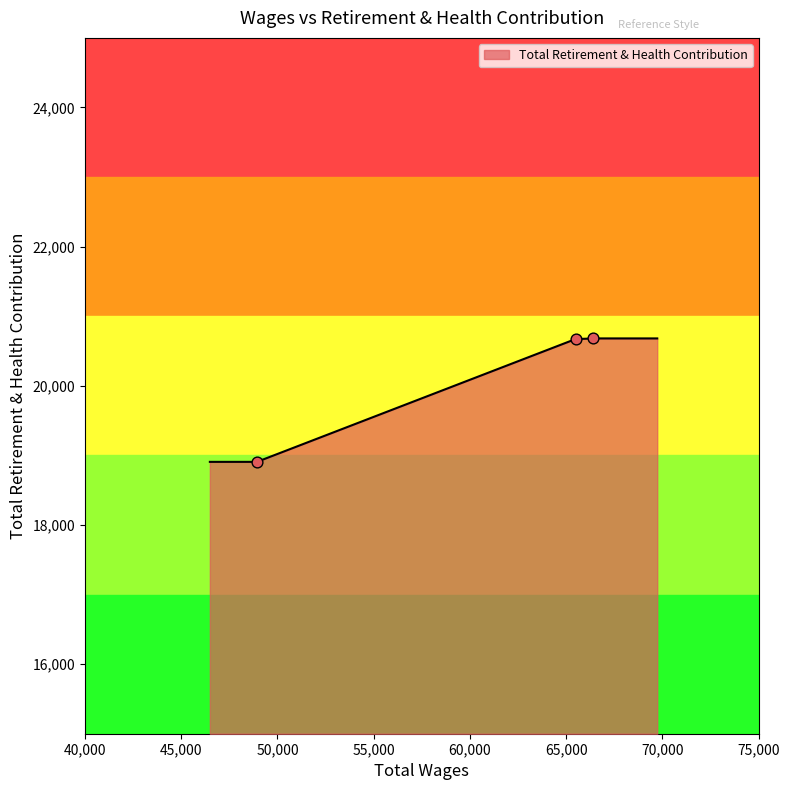

What is the change in value from 66407.0 to 65487.0?

-9